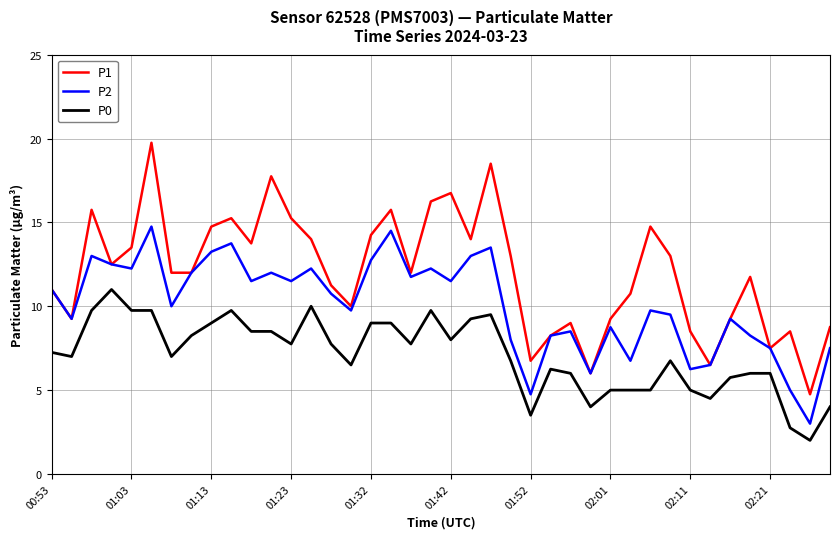

What is the lowest value of the P1 series?

4.8